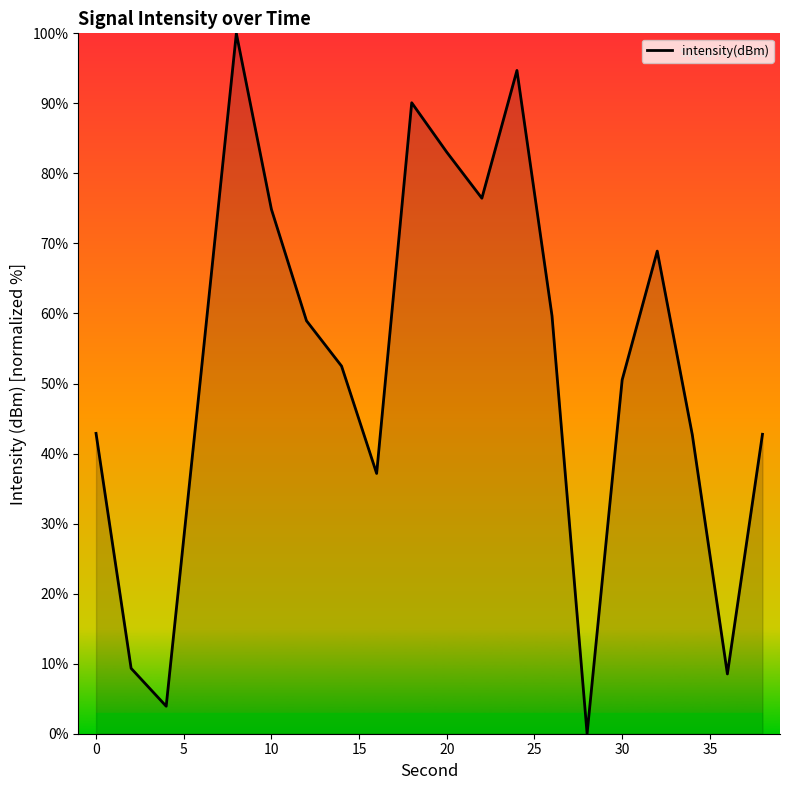

What is the maximum value shown in the chart?

100.0